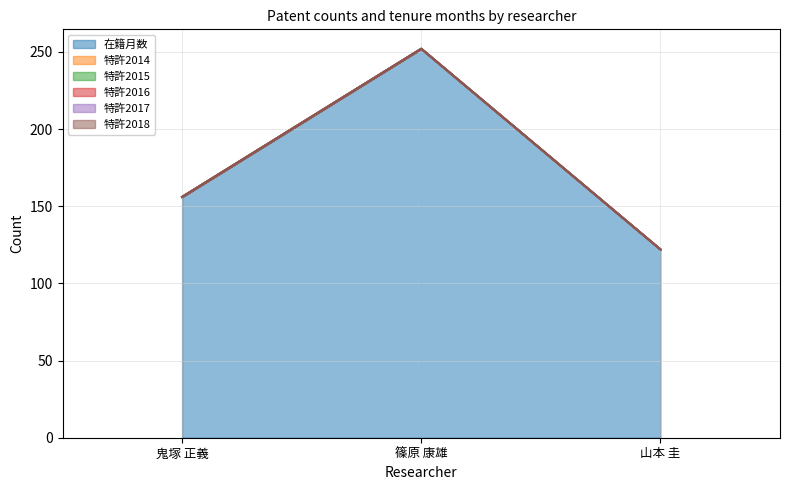

Between 鬼塚 正義 and 山本 圭, which is larger?

鬼塚 正義